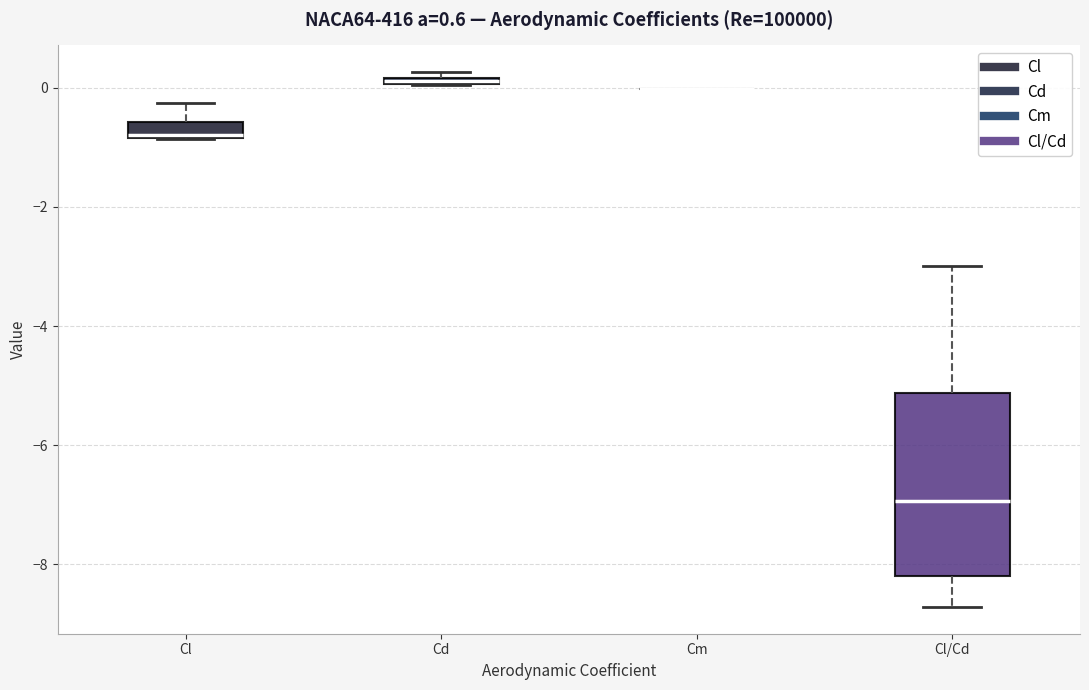

Which box is the tallest, from its lower edge to its upper edge?

Cl/Cd